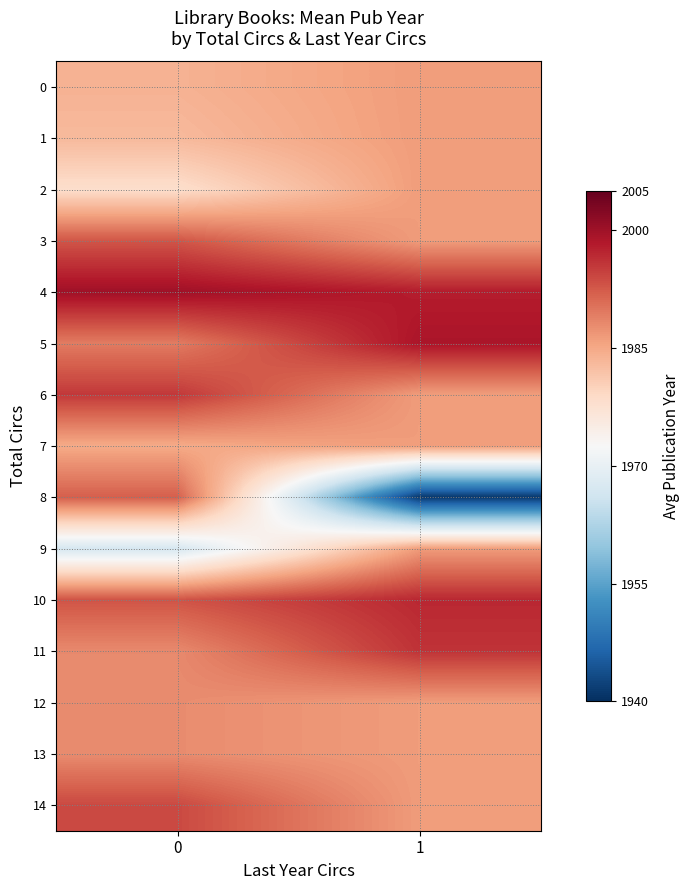

Which series has the largest total across all categories?

4